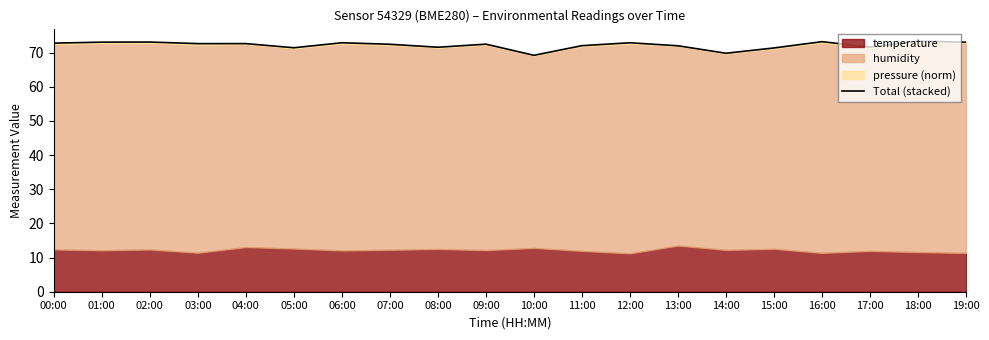

Reading right to left, what are all the values shown in this chart?

73.0	73.4	71.6	73.2	71.4	69.8	72.0	72.9	72.0	69.2	72.5	71.6	72.4	72.9	71.4	72.6	72.6	73.1	73.1	72.8